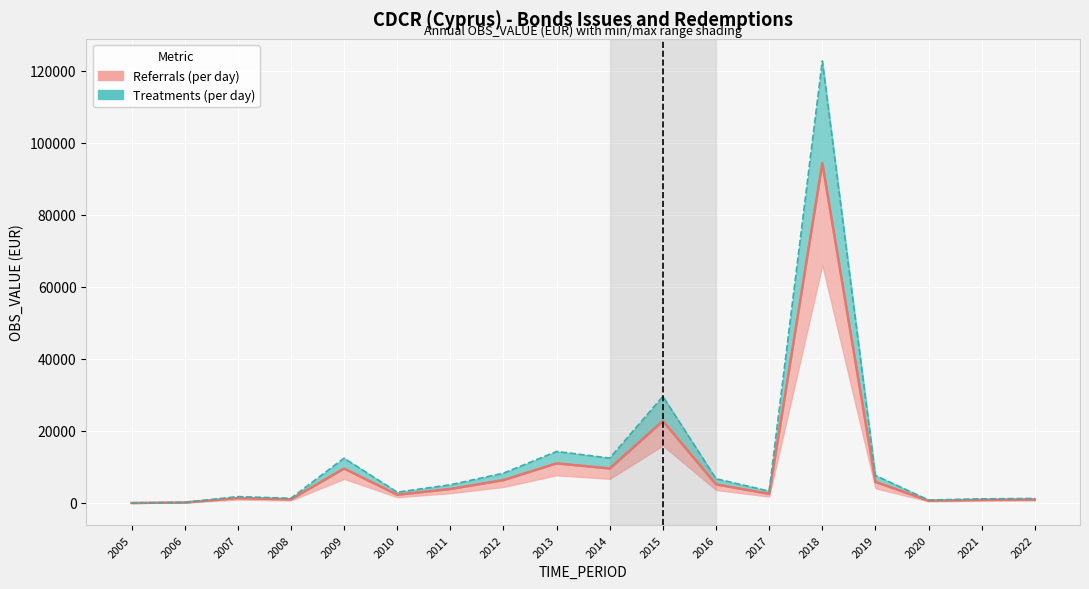

At which label does Upper range reach its peak?

2018